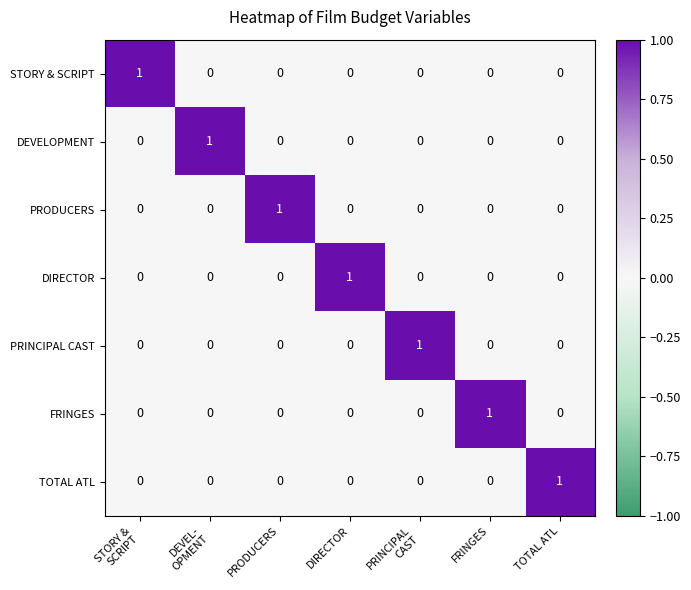

True or false: STORY & SCRIPT has a value of 1 at PRODUCERS.

False